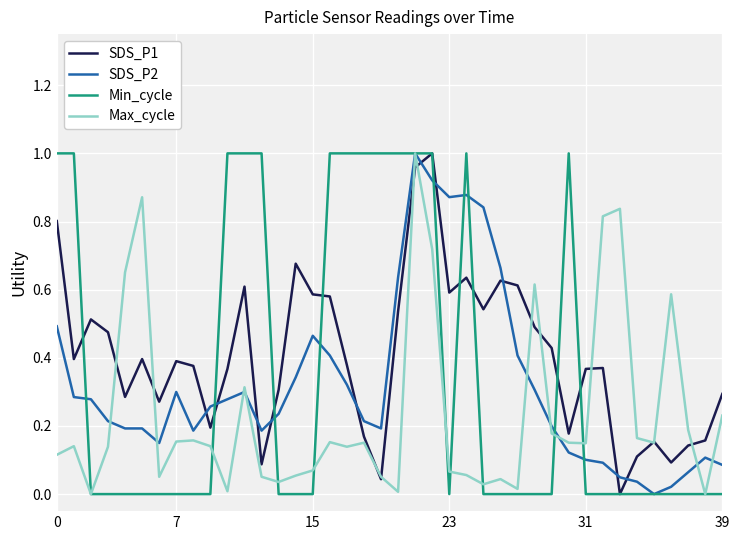

True or false: SDS_P1 and SDS_P2 intersect in this chart.

True